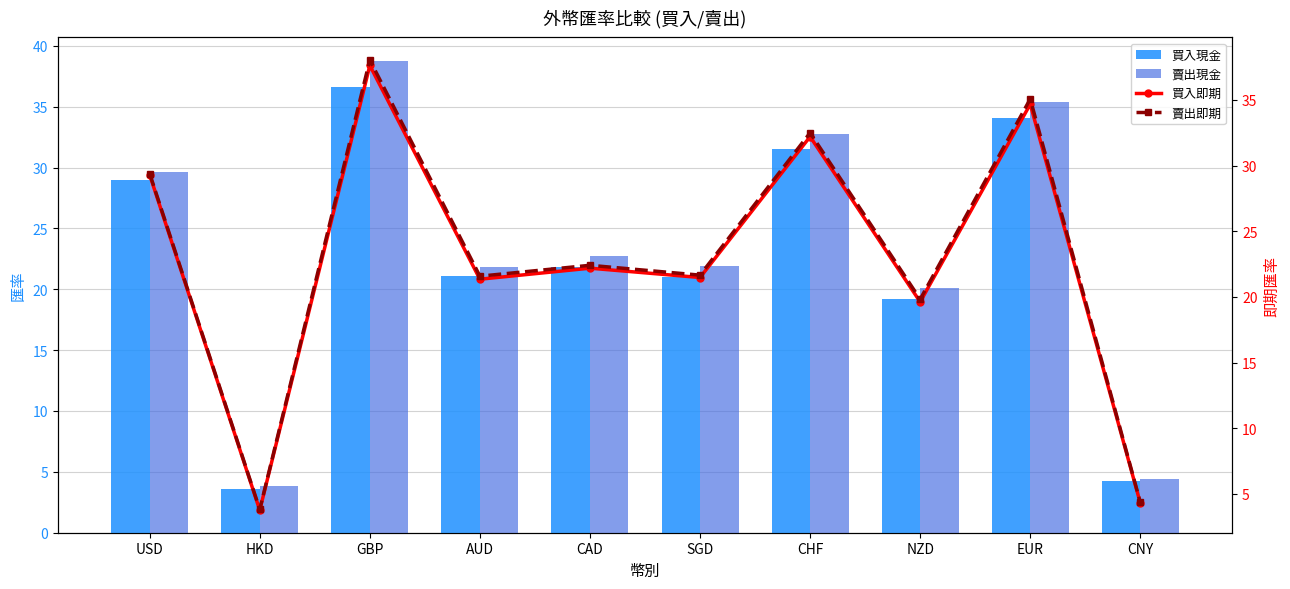

Reading right to left, transcribe all the data shown in this chart.

買入現金: CNY=4.2	EUR=34.1	NZD=19.2	CHF=31.6	SGD=21.0	CAD=21.8	AUD=21.1	GBP=36.6	HKD=3.6	USD=28.9
賣出現金: CNY=4.4	EUR=35.4	NZD=20.1	CHF=32.8	SGD=21.9	CAD=22.7	AUD=21.9	GBP=38.8	HKD=3.8	USD=29.6
買入即期: CNY=4.3	EUR=34.7	NZD=19.6	CHF=32.2	SGD=21.5	CAD=22.2	AUD=21.4	GBP=37.6	HKD=3.8	USD=29.3
賣出即期: CNY=4.4	EUR=35.1	NZD=19.8	CHF=32.5	SGD=21.7	CAD=22.4	AUD=21.6	GBP=38.0	HKD=3.8	USD=29.4